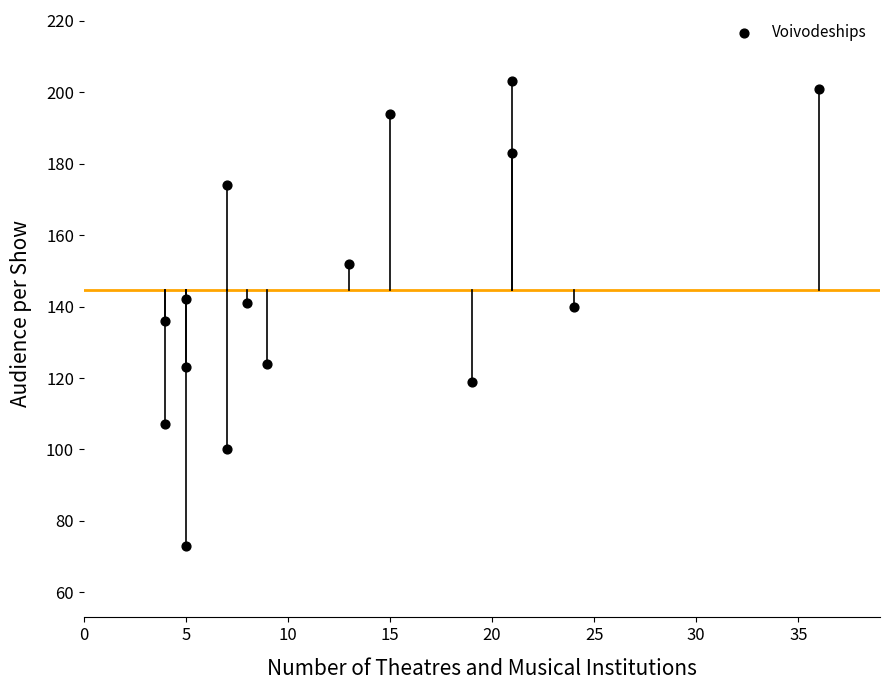

What is the range of X values (max minus min)?

32